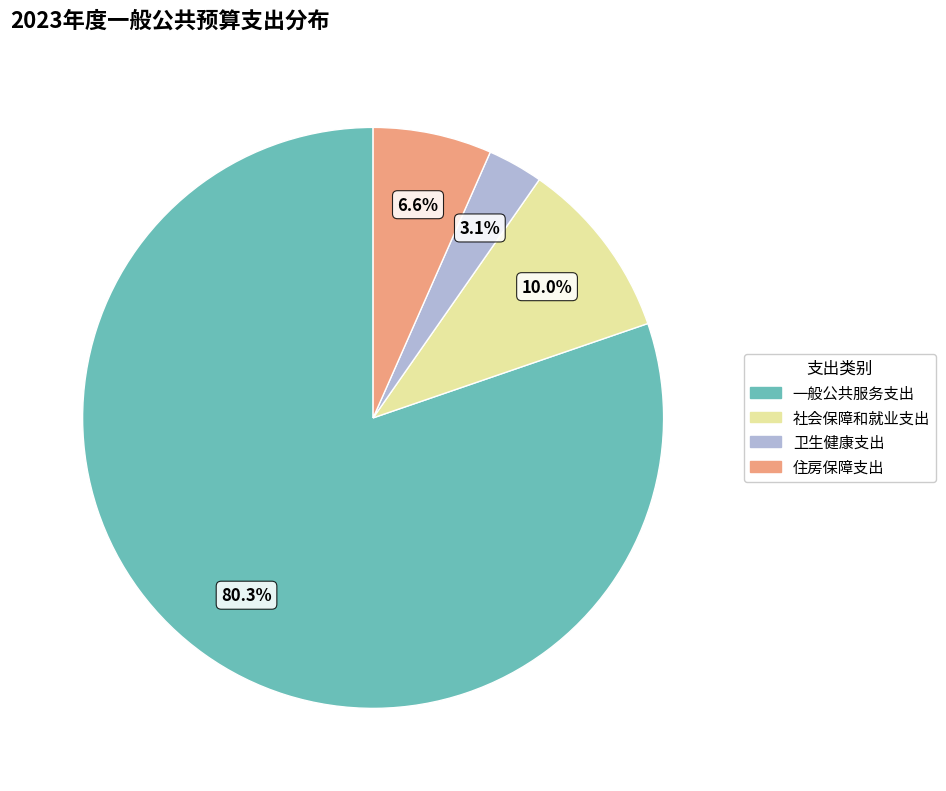

To the nearest percent, what percentage of the pie is 一般公共服务支出?

80%